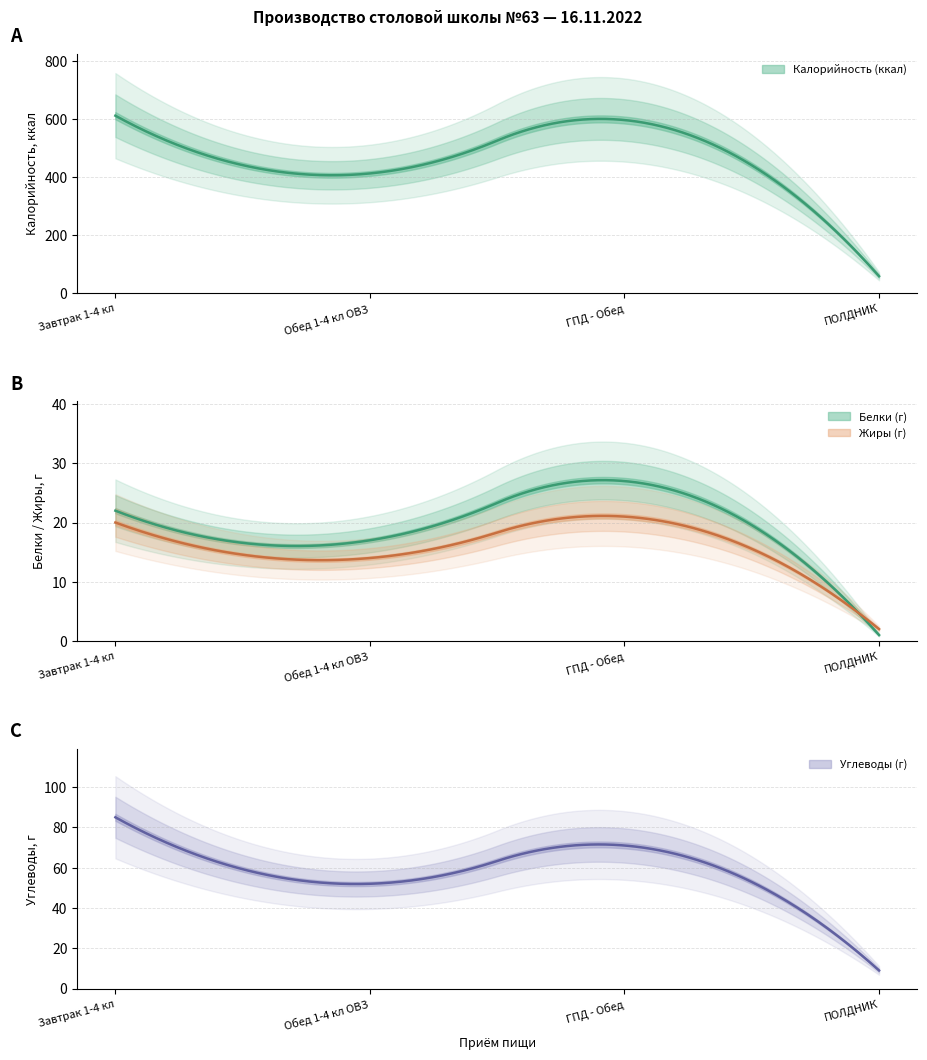

Reading left to right, list all the values displayed in this chart.

Калорийность: 612	413	597	59
Белки: 22	17	27	1
Жиры: 20	14	21	2
Углеводы: 85	52	71	9